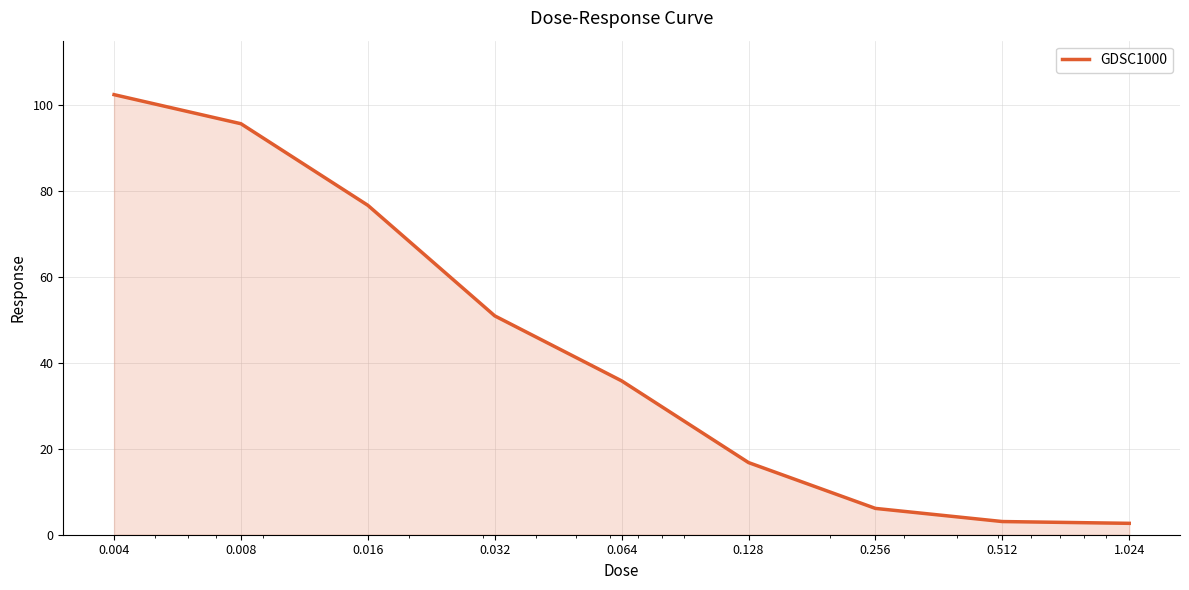

What is the difference between the maximum and minimum values?

99.8